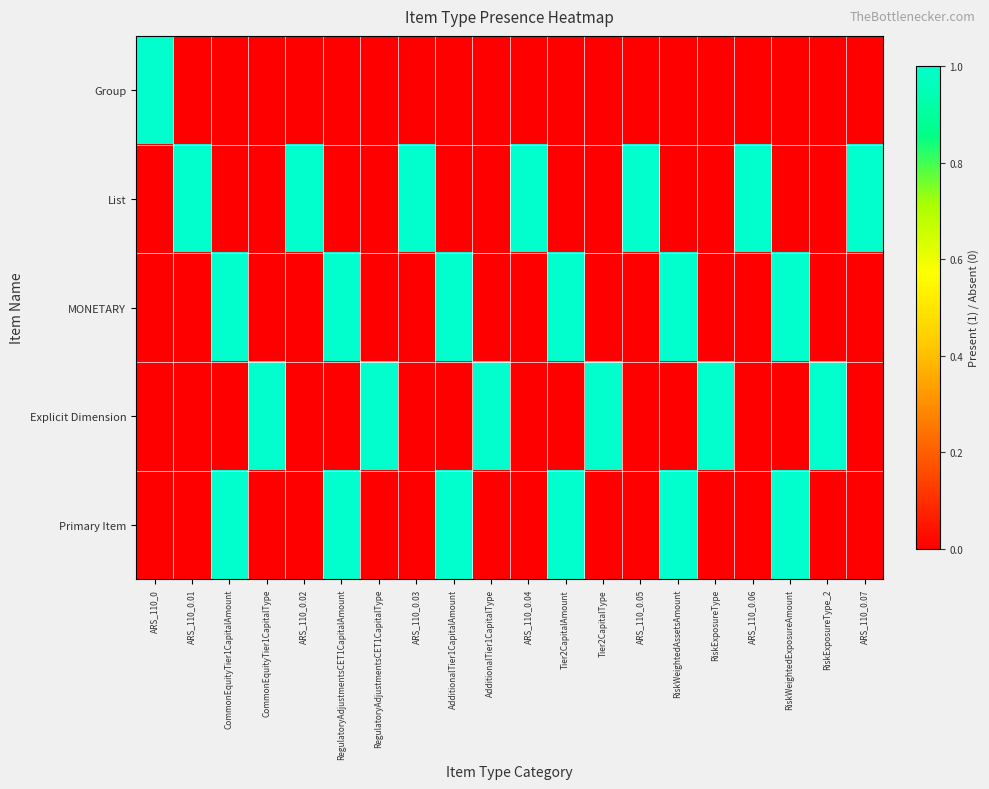

Reading right to left, list all the values displayed in this chart.

Group: ARS_110_0.07=0	RiskExposureType_2=0	RiskWeightedExposureAmount=0	ARS_110_0.06=0	RiskExposureType=0	RiskWeightedAssetsAmount=0	ARS_110_0.05=0	Tier2CapitalType=0	Tier2CapitalAmount=0	ARS_110_0.04=0	AdditionalTier1CapitalType=0	AdditionalTier1CapitalAmount=0	ARS_110_0.03=0	RegulatoryAdjustmentsCET1CapitalType=0	RegulatoryAdjustmentsCET1CapitalAmount=0	ARS_110_0.02=0	CommonEquityTier1CapitalType=0	CommonEquityTier1CapitalAmount=0	ARS_110_0.01=0	ARS_110_0=1
List: ARS_110_0.07=1	RiskExposureType_2=0	RiskWeightedExposureAmount=0	ARS_110_0.06=1	RiskExposureType=0	RiskWeightedAssetsAmount=0	ARS_110_0.05=1	Tier2CapitalType=0	Tier2CapitalAmount=0	ARS_110_0.04=1	AdditionalTier1CapitalType=0	AdditionalTier1CapitalAmount=0	ARS_110_0.03=1	RegulatoryAdjustmentsCET1CapitalType=0	RegulatoryAdjustmentsCET1CapitalAmount=0	ARS_110_0.02=1	CommonEquityTier1CapitalType=0	CommonEquityTier1CapitalAmount=0	ARS_110_0.01=1	ARS_110_0=0
MONETARY: ARS_110_0.07=0	RiskExposureType_2=0	RiskWeightedExposureAmount=1	ARS_110_0.06=0	RiskExposureType=0	RiskWeightedAssetsAmount=1	ARS_110_0.05=0	Tier2CapitalType=0	Tier2CapitalAmount=1	ARS_110_0.04=0	AdditionalTier1CapitalType=0	AdditionalTier1CapitalAmount=1	ARS_110_0.03=0	RegulatoryAdjustmentsCET1CapitalType=0	RegulatoryAdjustmentsCET1CapitalAmount=1	ARS_110_0.02=0	CommonEquityTier1CapitalType=0	CommonEquityTier1CapitalAmount=1	ARS_110_0.01=0	ARS_110_0=0
Explicit Dimension: ARS_110_0.07=0	RiskExposureType_2=1	RiskWeightedExposureAmount=0	ARS_110_0.06=0	RiskExposureType=1	RiskWeightedAssetsAmount=0	ARS_110_0.05=0	Tier2CapitalType=1	Tier2CapitalAmount=0	ARS_110_0.04=0	AdditionalTier1CapitalType=1	AdditionalTier1CapitalAmount=0	ARS_110_0.03=0	RegulatoryAdjustmentsCET1CapitalType=1	RegulatoryAdjustmentsCET1CapitalAmount=0	ARS_110_0.02=0	CommonEquityTier1CapitalType=1	CommonEquityTier1CapitalAmount=0	ARS_110_0.01=0	ARS_110_0=0
Primary Item: ARS_110_0.07=0	RiskExposureType_2=0	RiskWeightedExposureAmount=1	ARS_110_0.06=0	RiskExposureType=0	RiskWeightedAssetsAmount=1	ARS_110_0.05=0	Tier2CapitalType=0	Tier2CapitalAmount=1	ARS_110_0.04=0	AdditionalTier1CapitalType=0	AdditionalTier1CapitalAmount=1	ARS_110_0.03=0	RegulatoryAdjustmentsCET1CapitalType=0	RegulatoryAdjustmentsCET1CapitalAmount=1	ARS_110_0.02=0	CommonEquityTier1CapitalType=0	CommonEquityTier1CapitalAmount=1	ARS_110_0.01=0	ARS_110_0=0